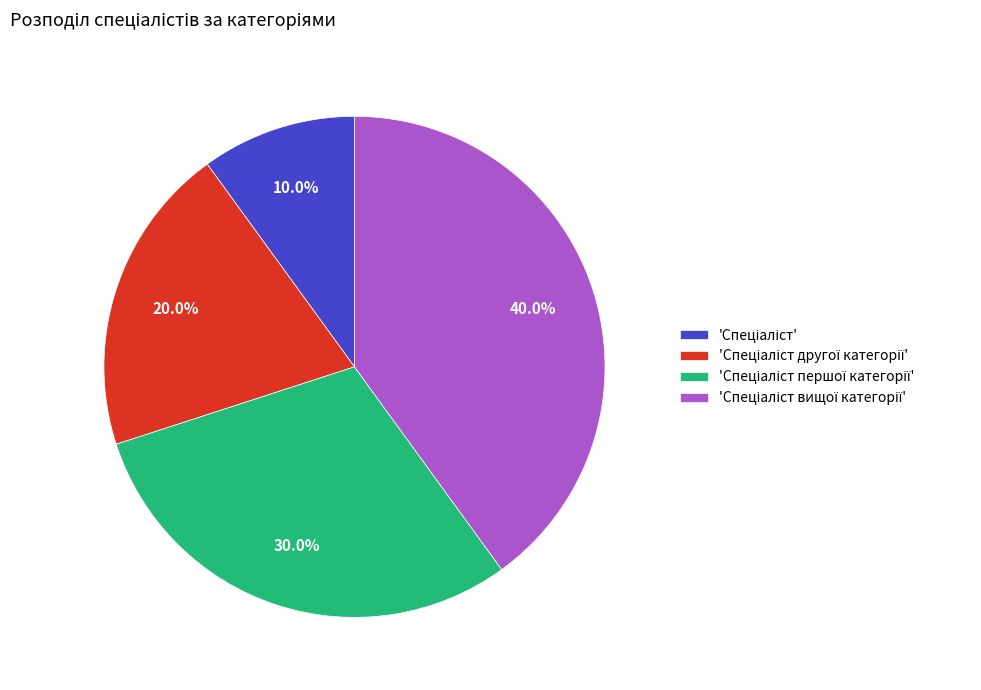

Does any single category account for the majority?

No